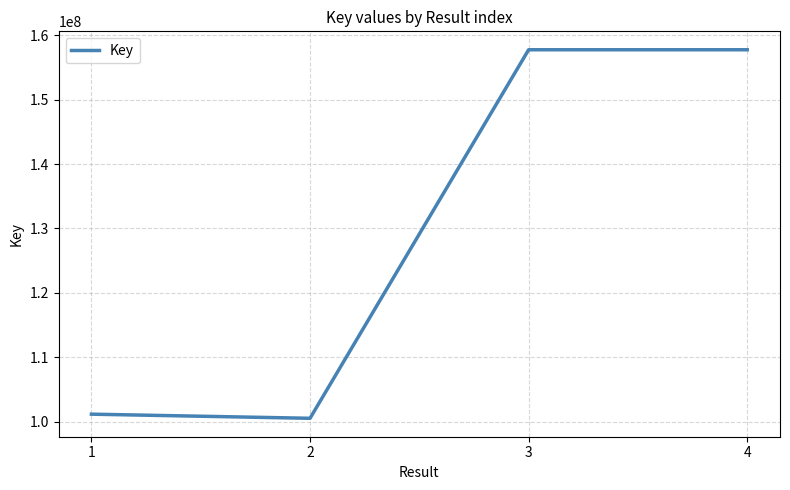

Is it true that the value at 3 is 242812107?

False